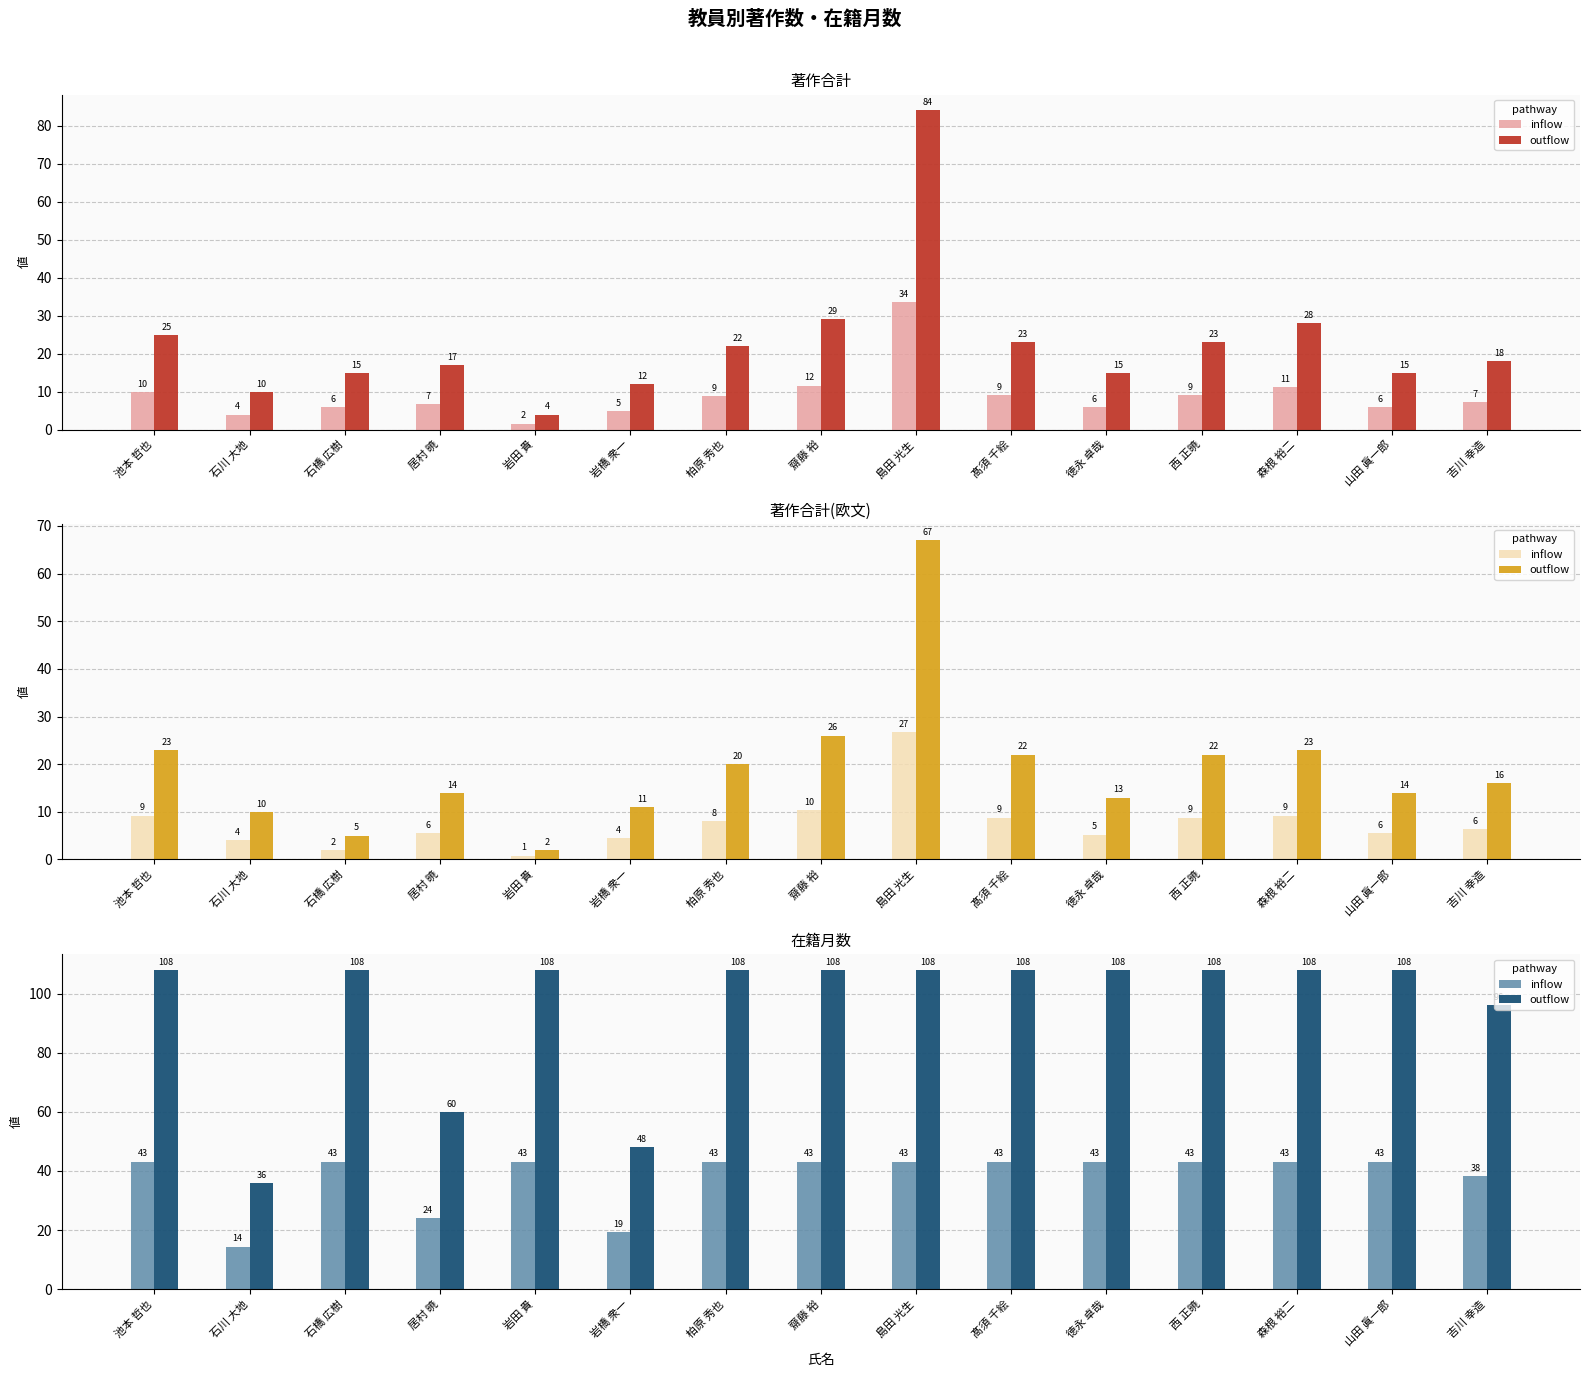

What is the sum of all inflow values?

571.2